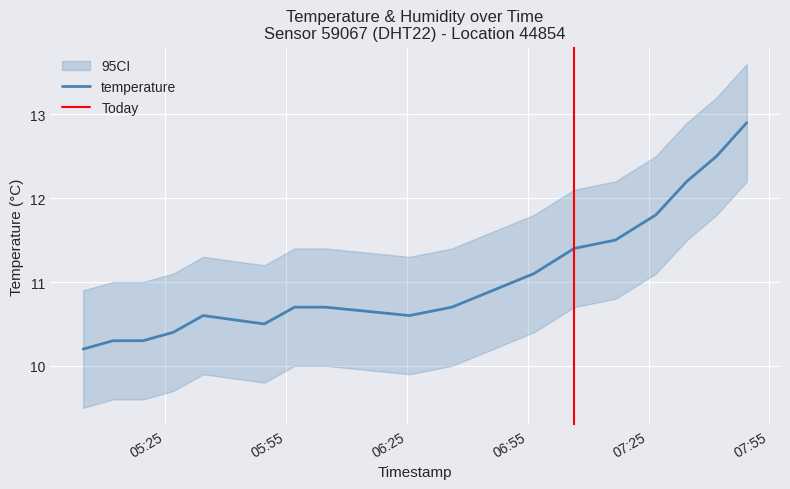

What is the value of the 15th point from the left?

12.2